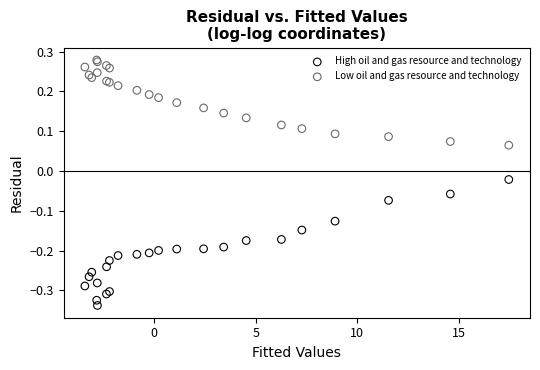

Which series contains the highest Y value?

Low oil and gas resource and technology